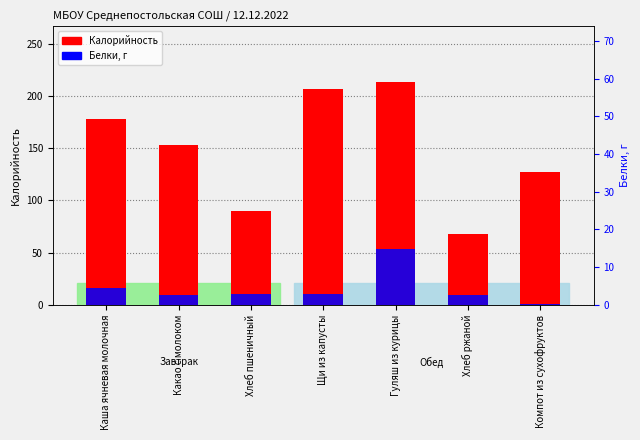

The value of Калорийность at Какао с молоком is 153.0. True or false?

True